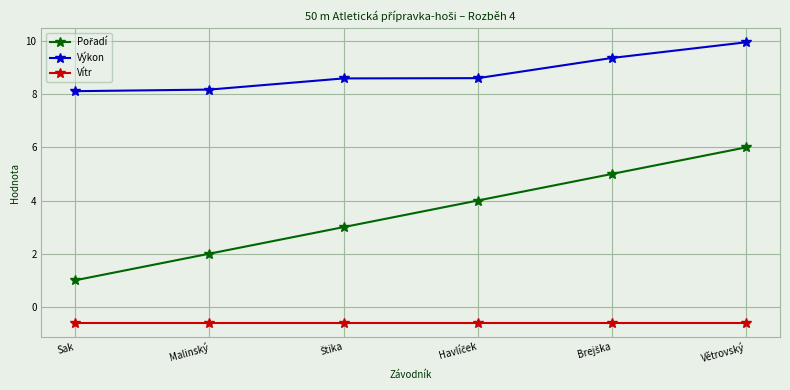

True or false: Výkon and Vítr intersect in this chart.

False